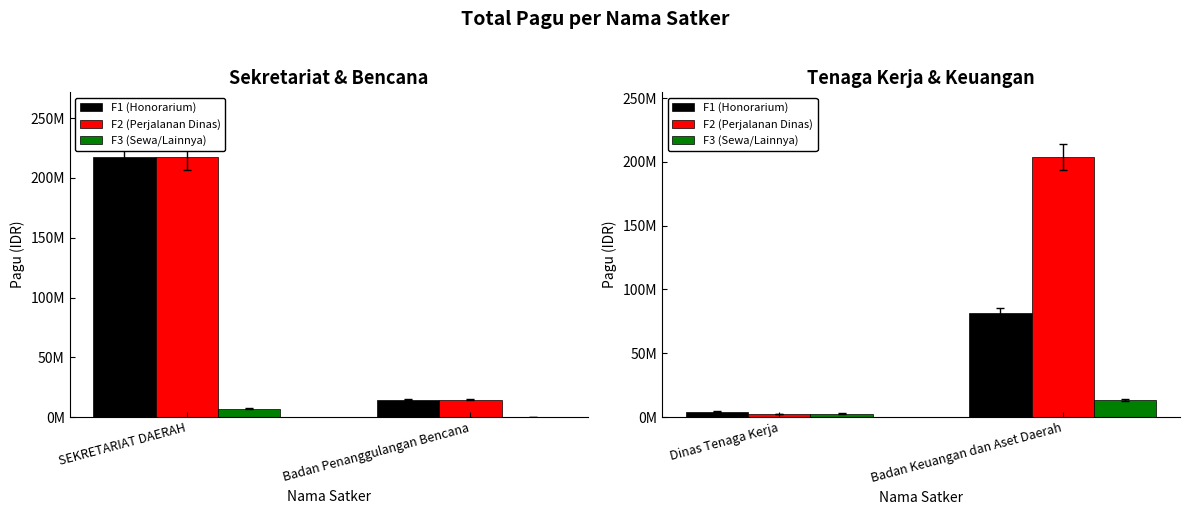

What is the label of the 1st bar from the right?

Badan Keuangan dan Aset Daerah